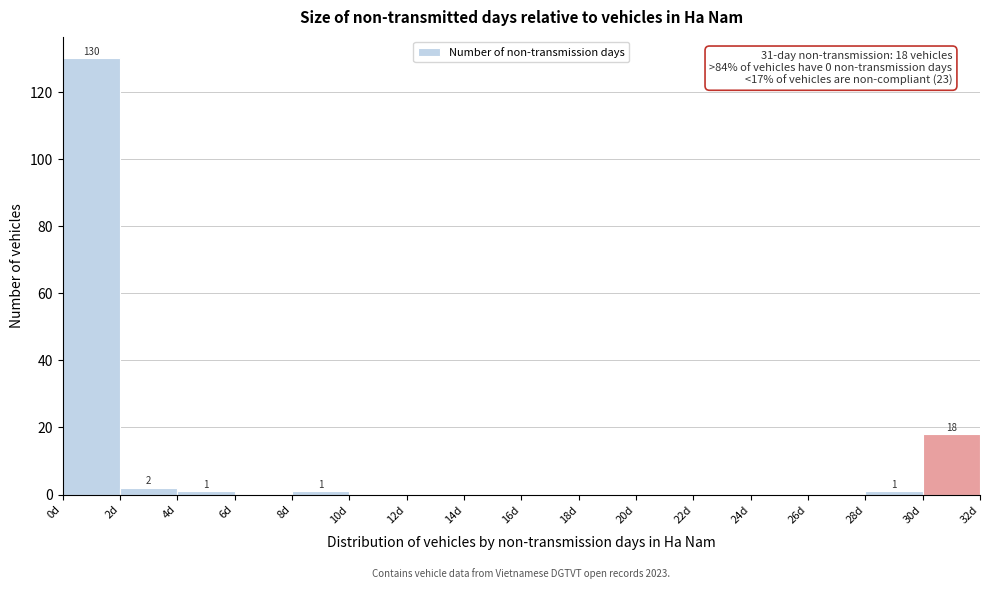

Over which range of the x-axis is the bar tallest?

0 to 2